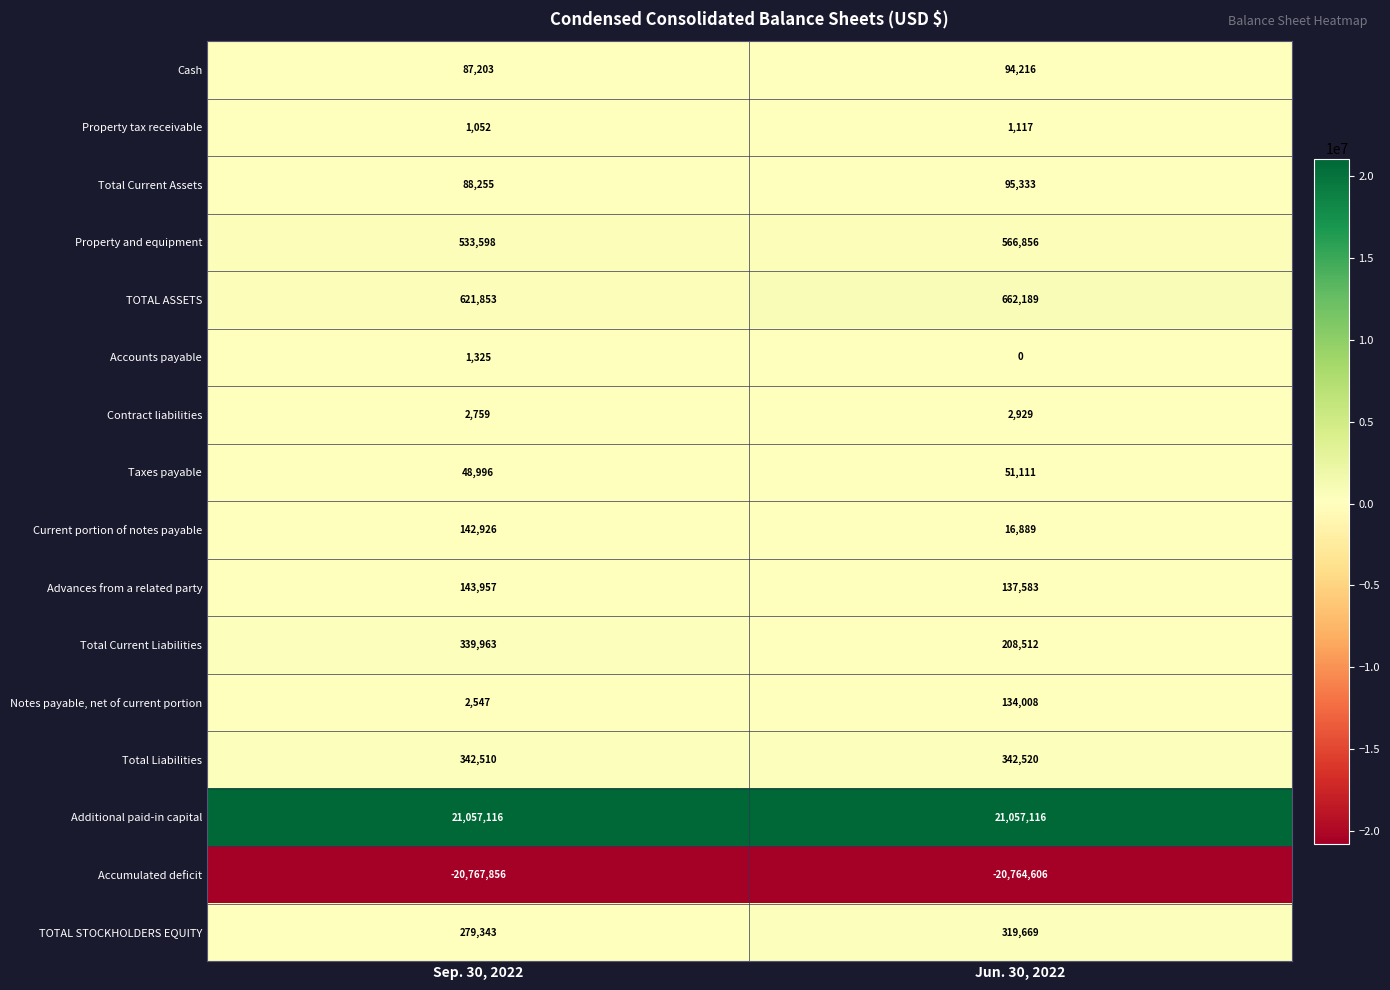

True or false: Taxes payable has a value of 51111 at Jun. 30, 2022.

True